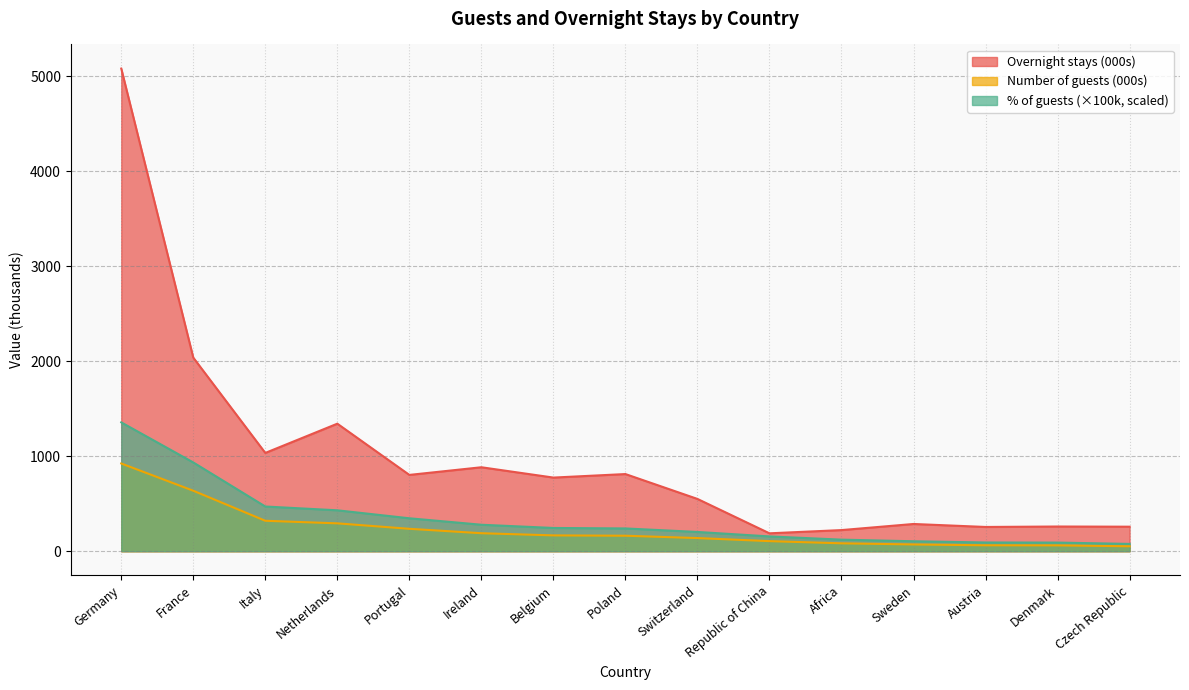

Between France and Belgium, which series saw the biggest shift?

Overnight stays (000s)